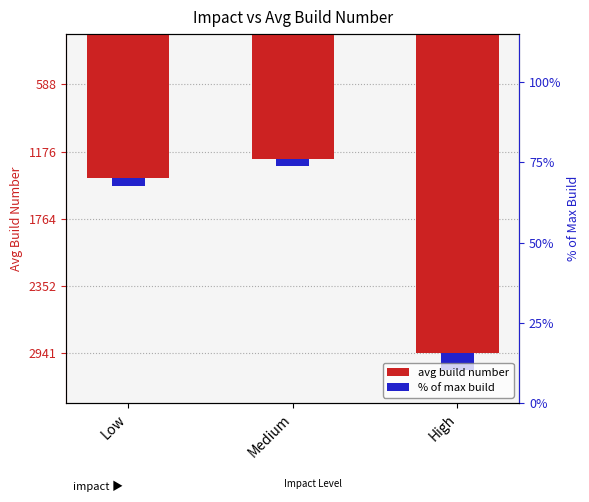

At which category is the sum across all series the highest?

Medium